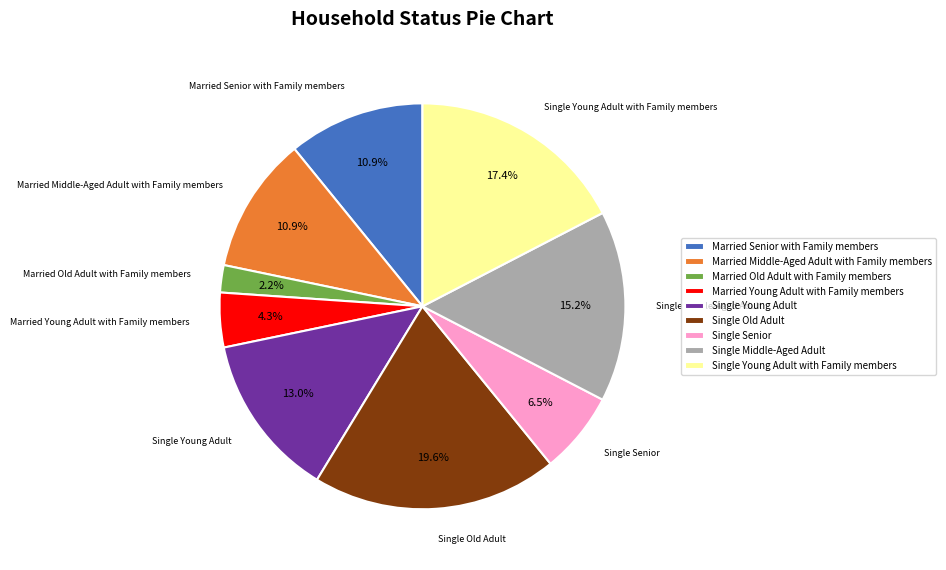

Is there a majority slice in this chart?

No